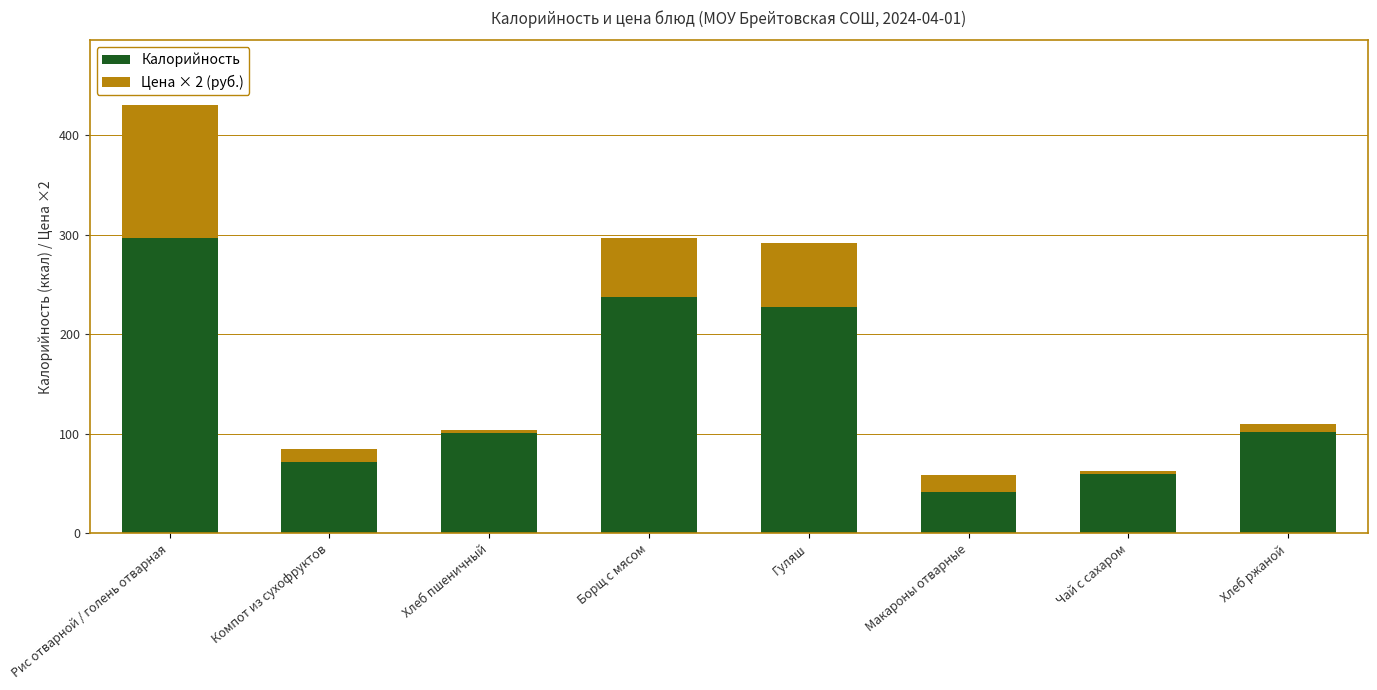

How many bars are there in total?

8